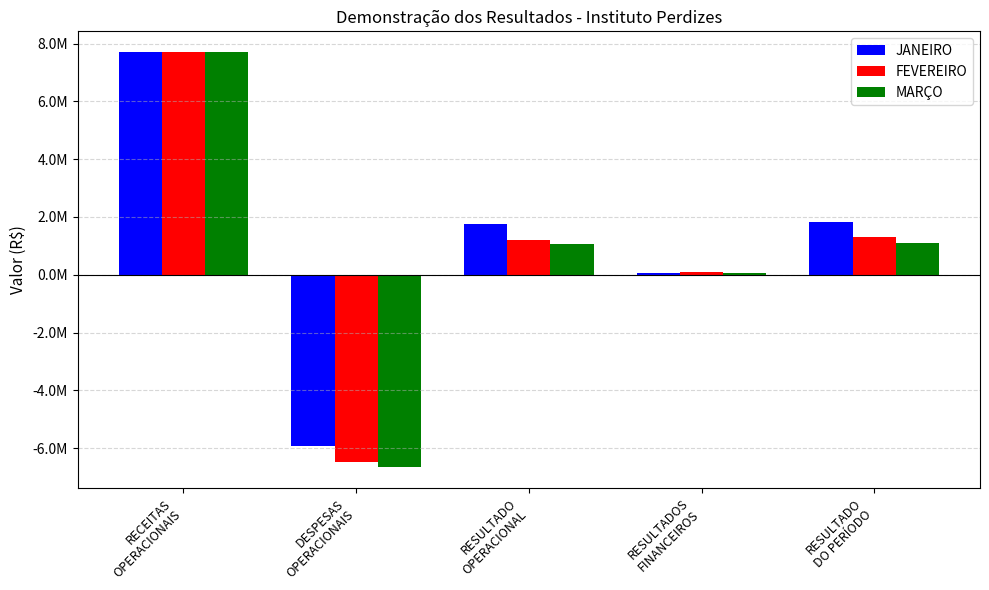

What is the difference between the FEVEREIRO values at RECEITAS
OPERACIONAIS and RESULTADOS
FINANCEIROS?

7594563.5